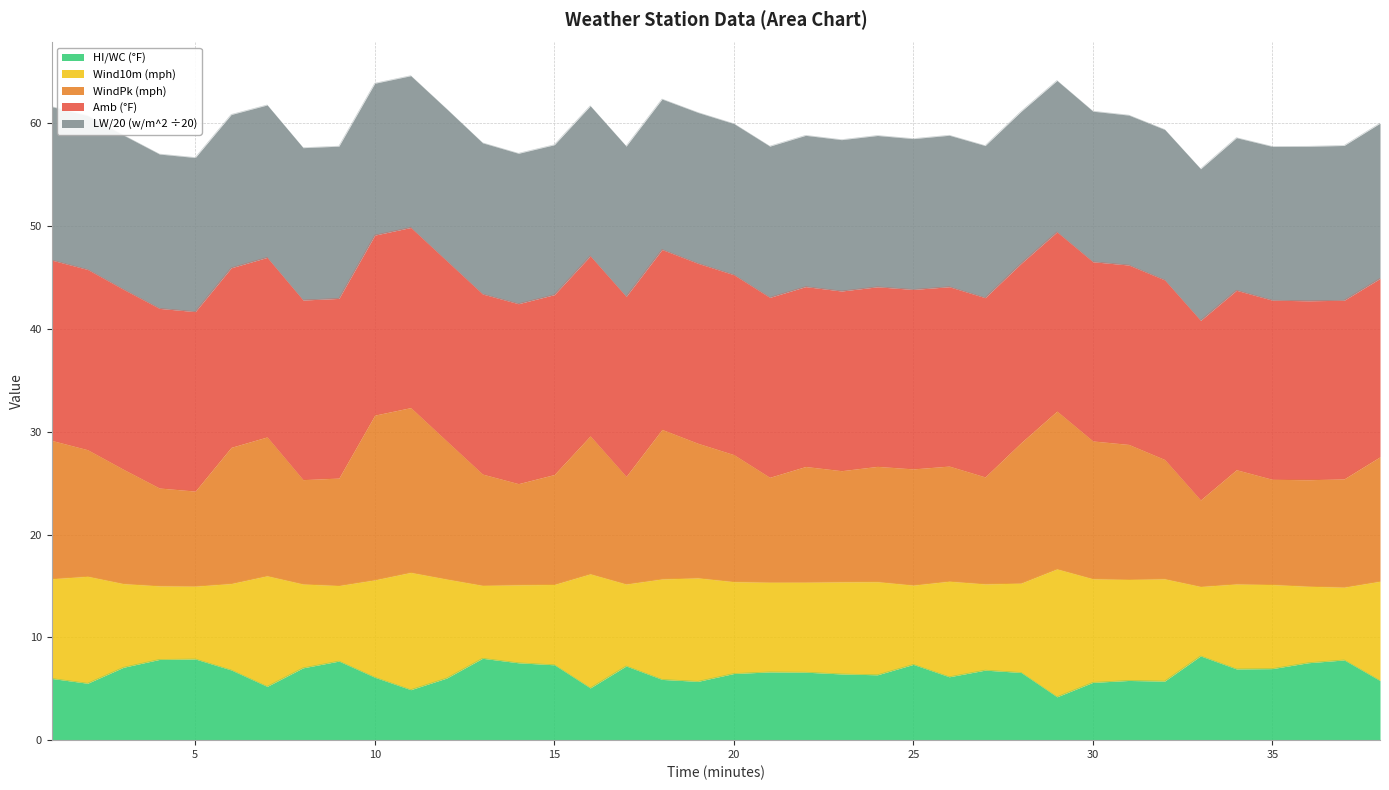

What is the lowest value of the HI/WC (°F) series?

4.2